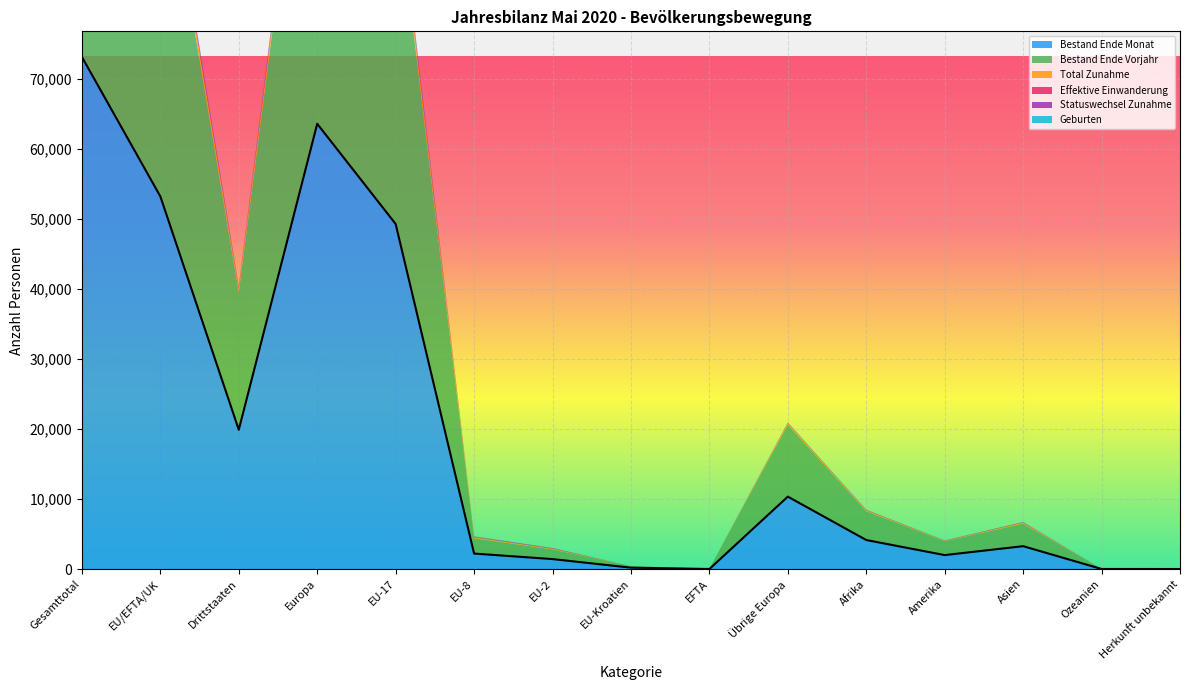

What are all the series names shown in the legend?

Bestand Ende Monat, Bestand Ende Vorjahr, Total Zunahme, Effektive Einwanderung, Statuswechsel Zunahme, Geburten